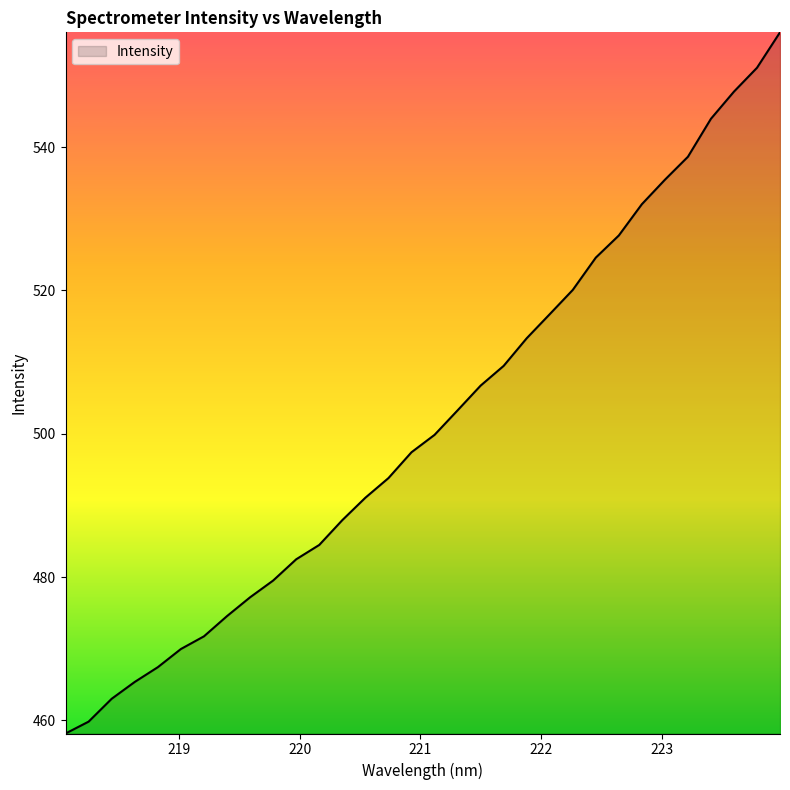

What is the greatest value displayed?

556.0